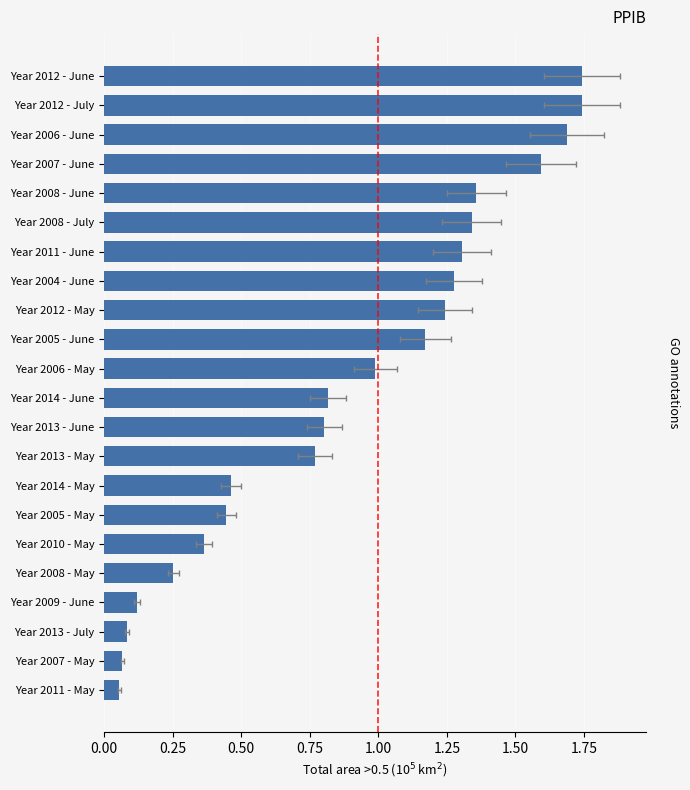

What is the value of the 19th bar from the left?

0.1